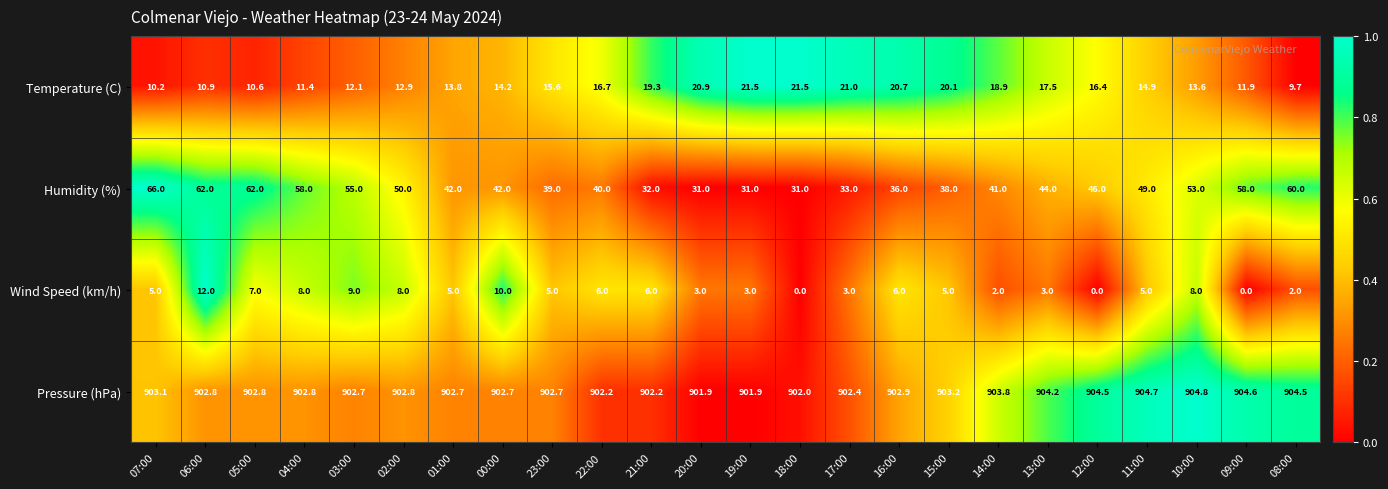

What is the total value across all series at 01:00?

963.5